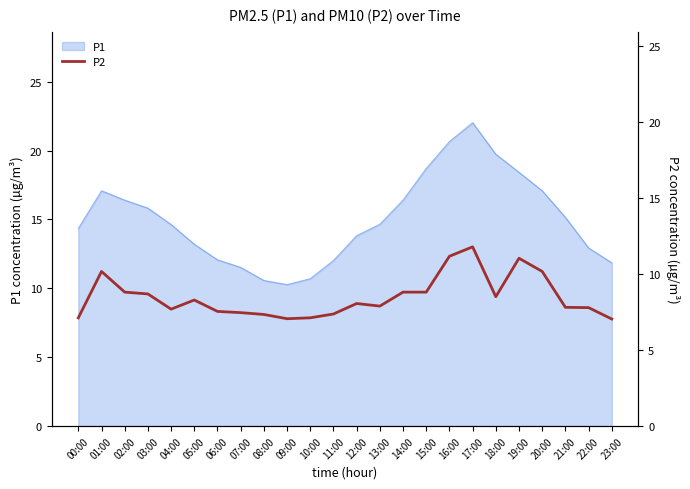

Is it true that the value at 13:00 is 7.9?

True